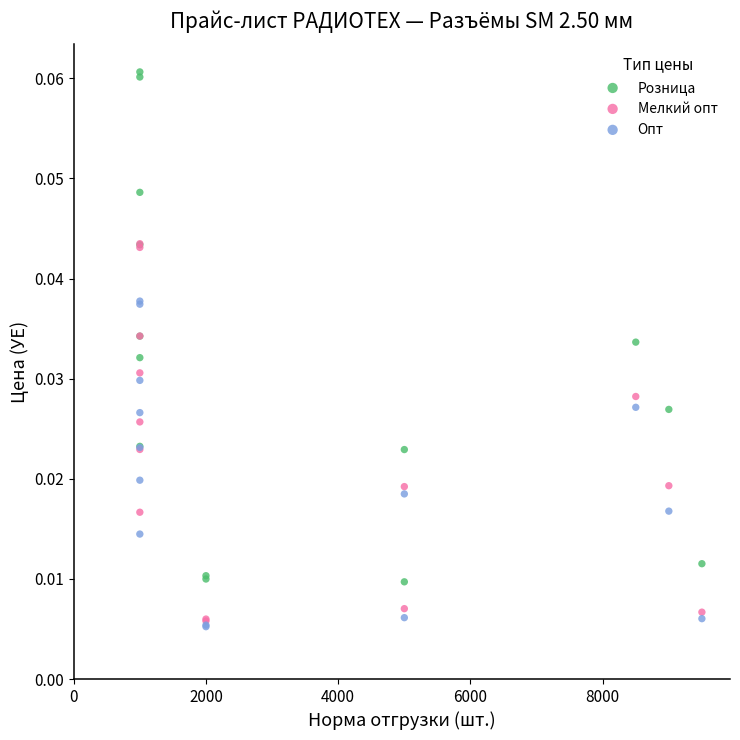

What are all the series names shown in the legend?

Розница, Мелкий опт, Опт